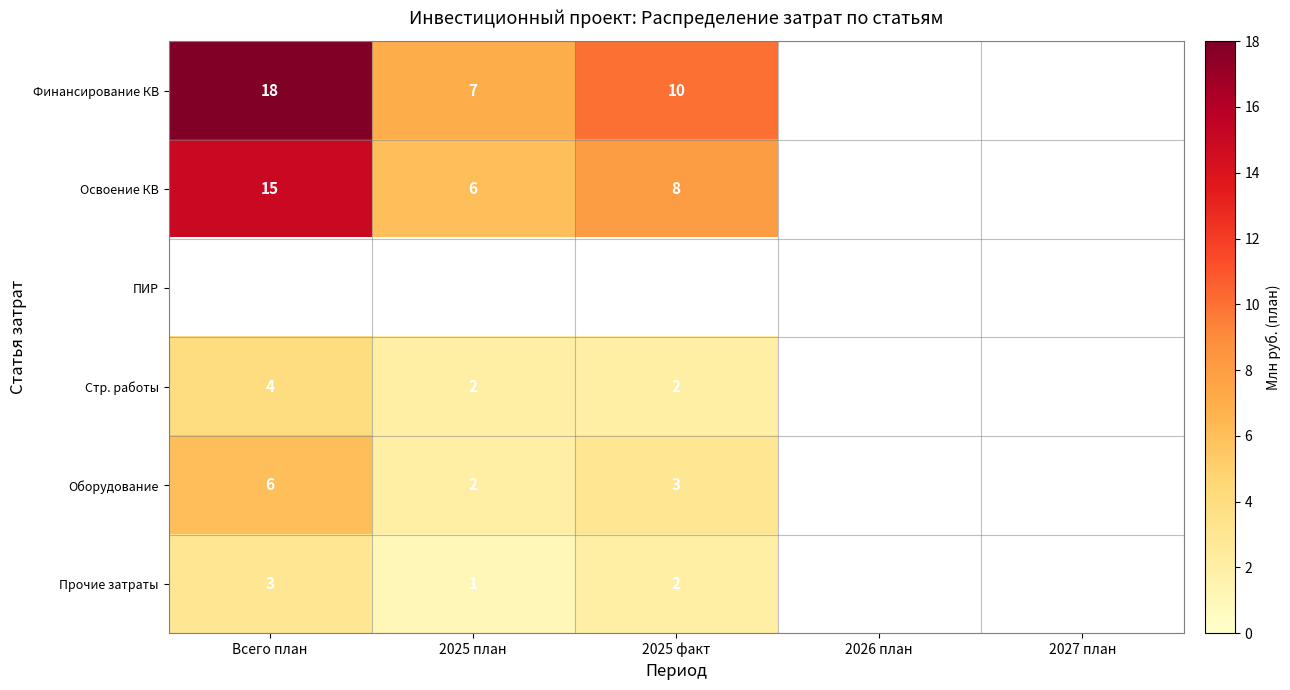

The value of Освоение КВ at Всего план is 23. True or false?

False